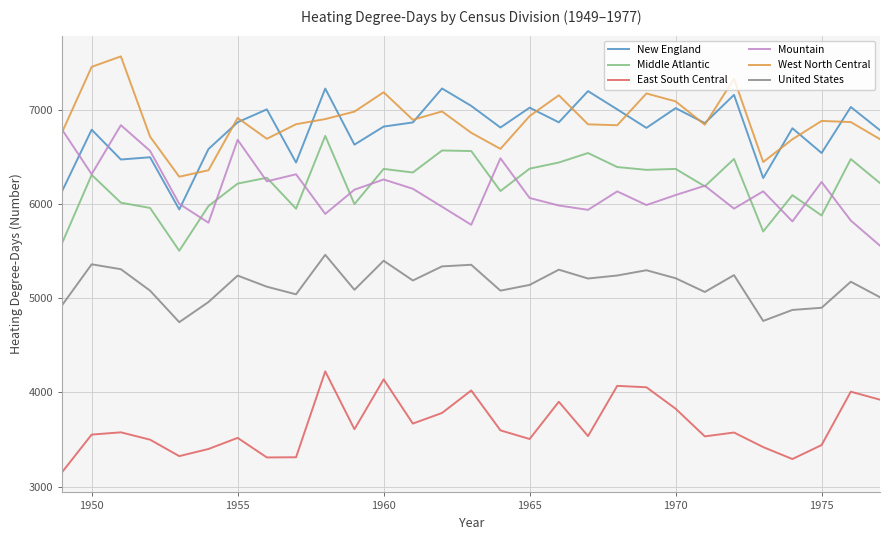

What is the maximum value shown in the chart?

7572